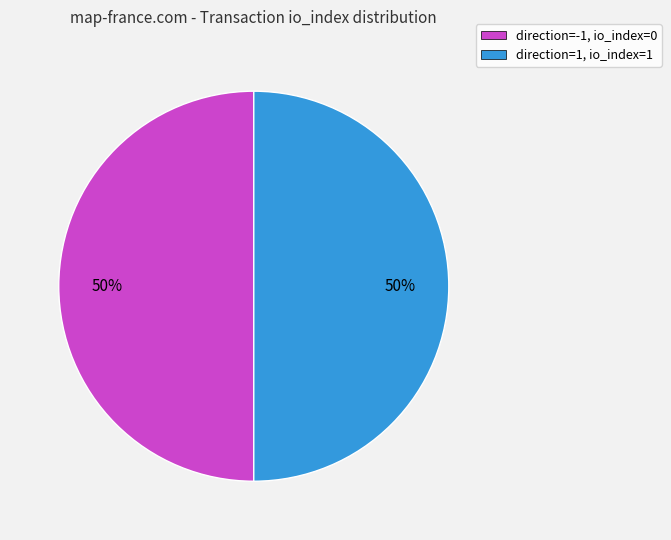

To the nearest percent, what is the average slice percentage?

50%